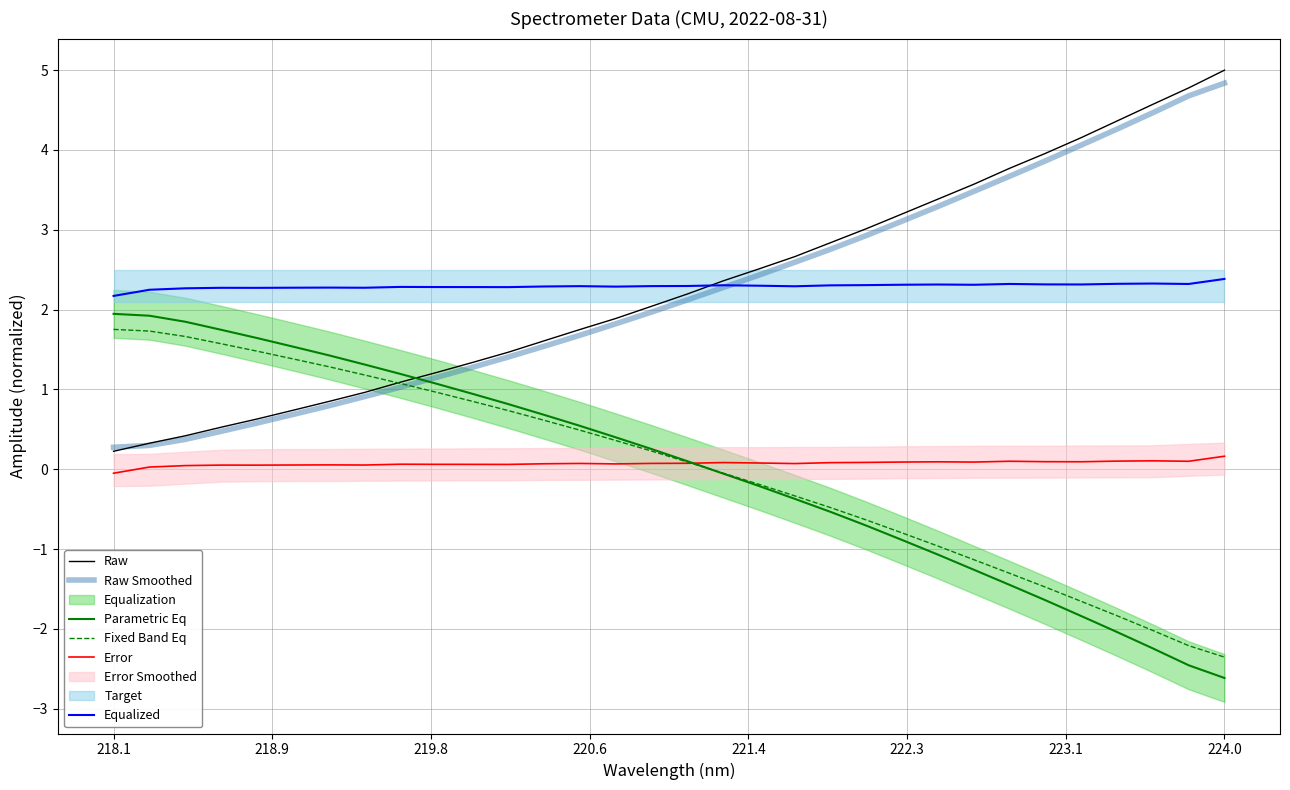

What is the lowest value of the Raw Smoothed series?

0.3